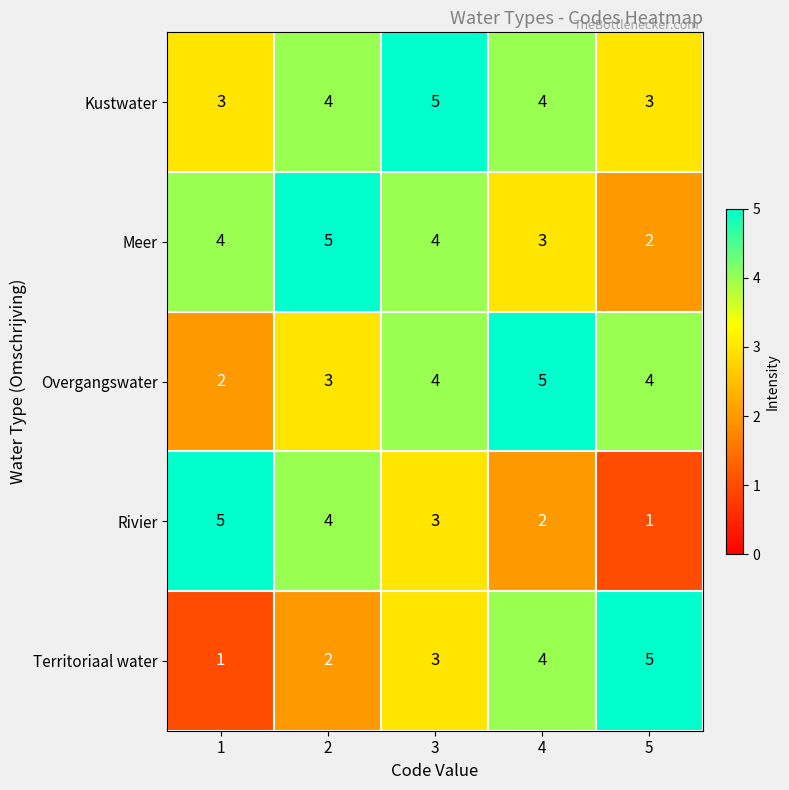

What value does the Territoriaal water series have at 3?

3